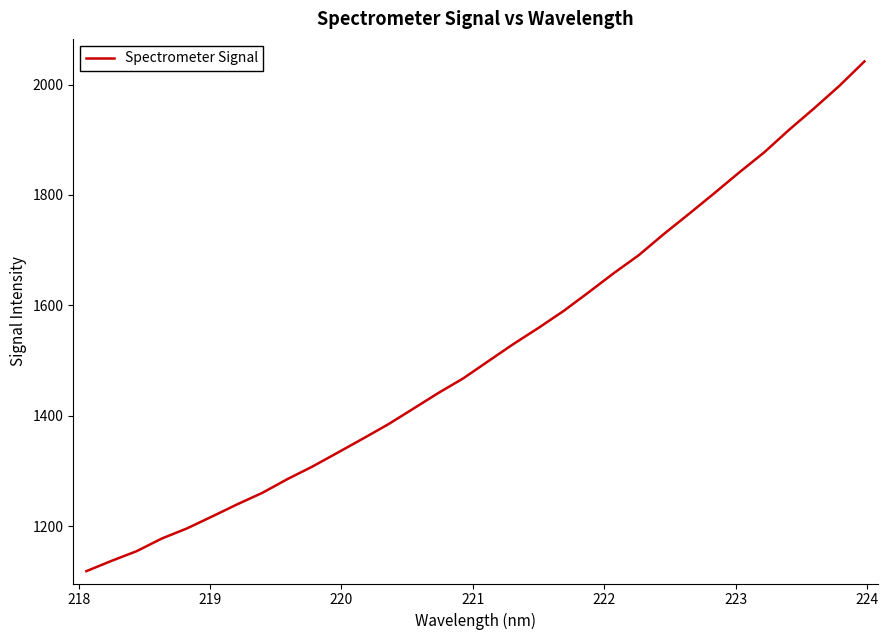

What is the difference between the maximum and minimum values?

923.5